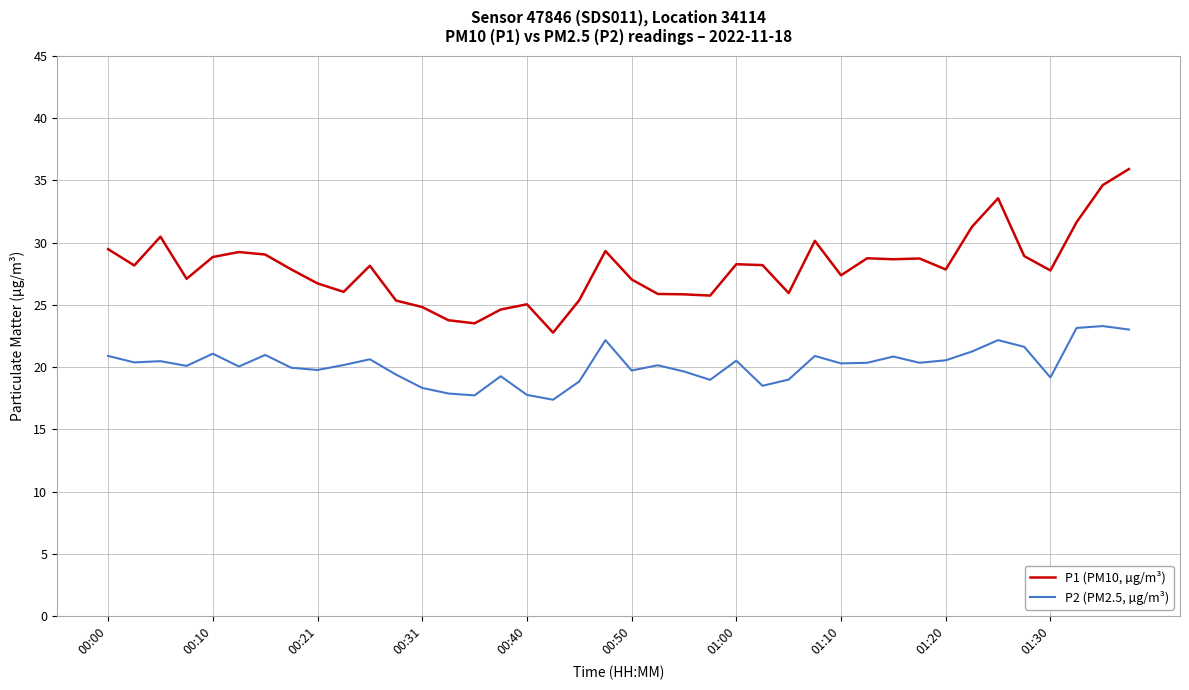

True or false: P1 (PM10, µg/m³) and P2 (PM2.5, µg/m³) cross at least once.

False